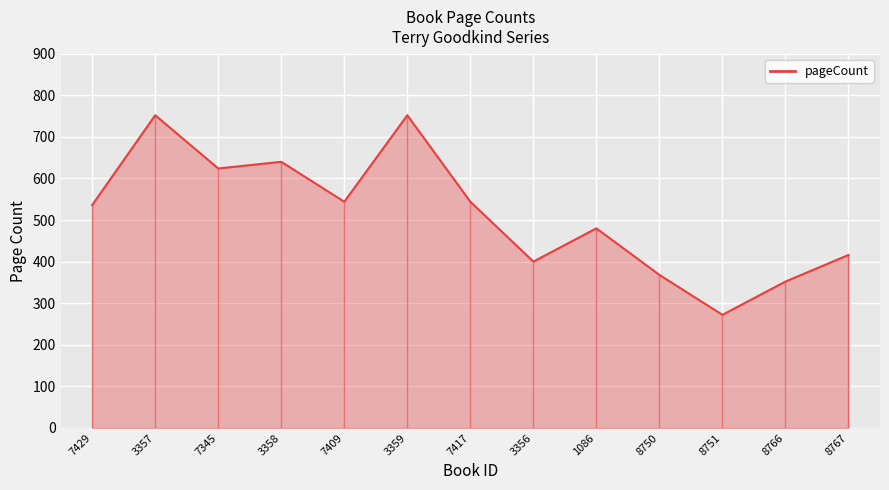

What is the label of the 8th point from the right?

3359